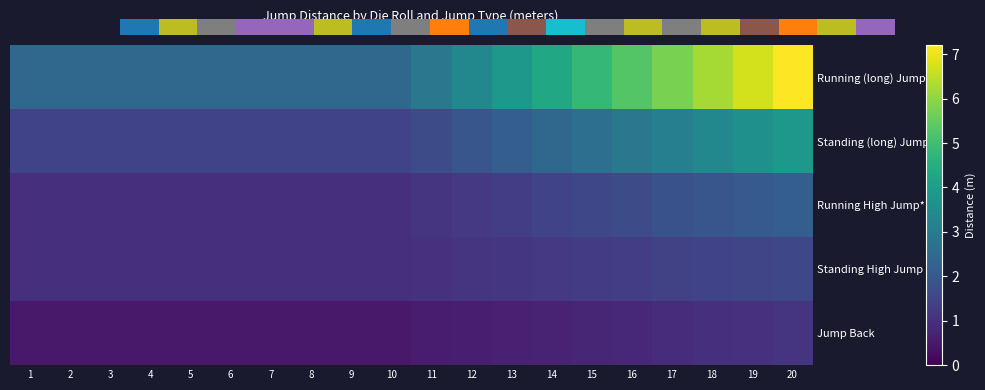

Which label corresponds to the smallest value in the chart?

1